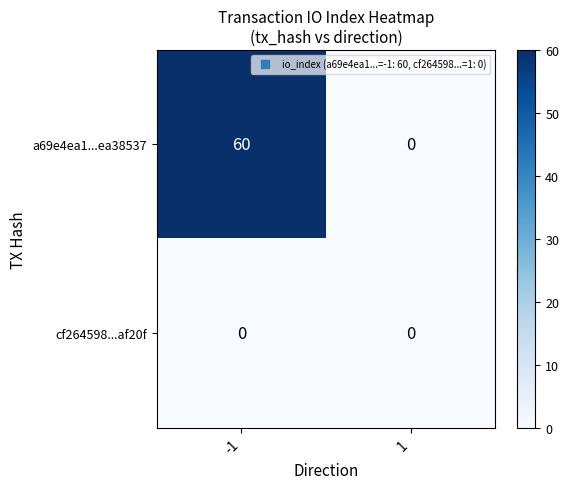

Is the value of cf264598...af20f at 1 greater than the value of a69e4ea1...ea38537 at -1?

No